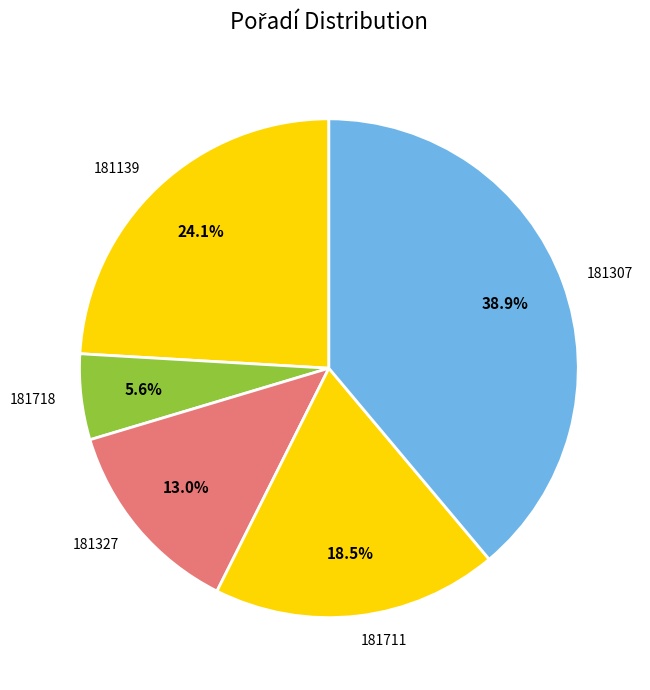

Does 181307 represent more than half of the total?

No